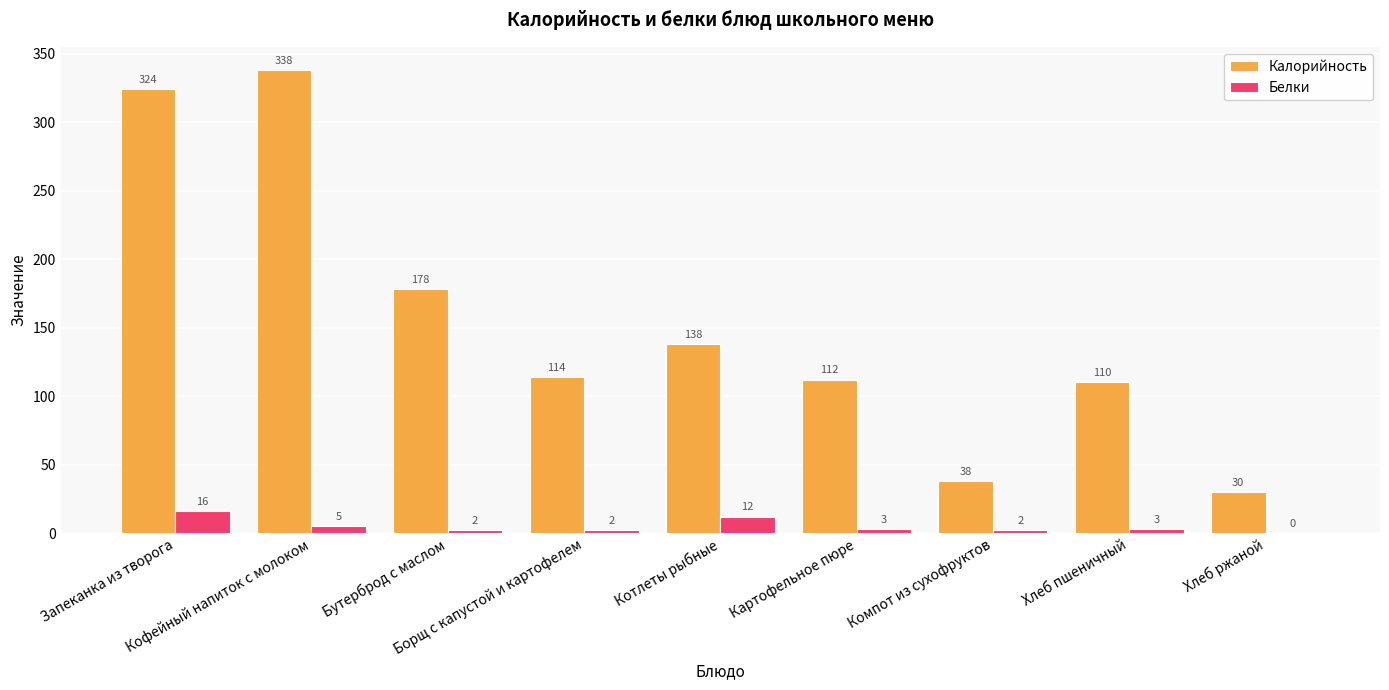

What is the greatest value displayed?

338